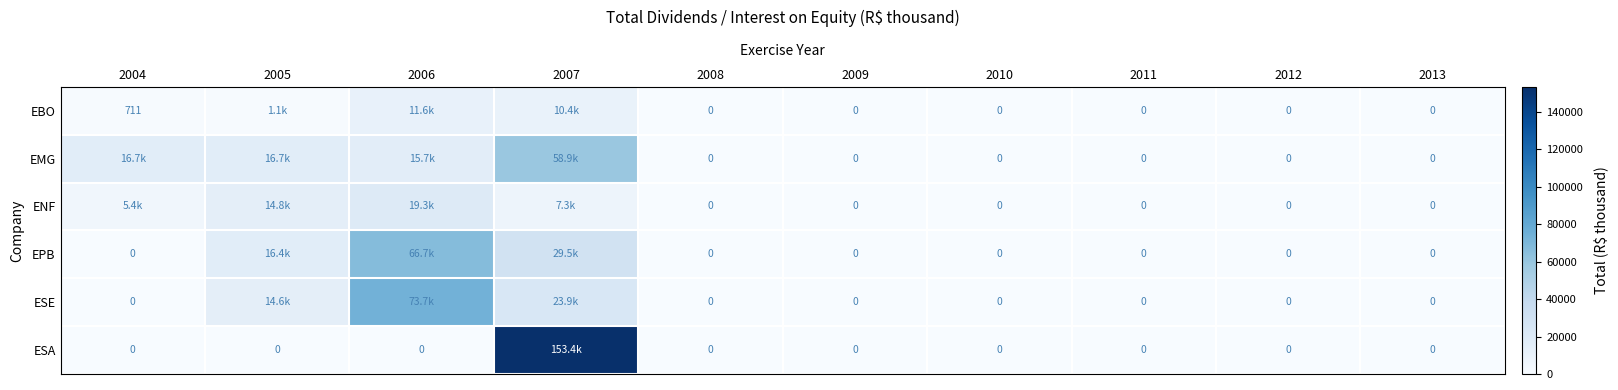

At 2005, list the series in order from largest to smallest.

EMG, EPB, ENF, ESE, EBO, ESA